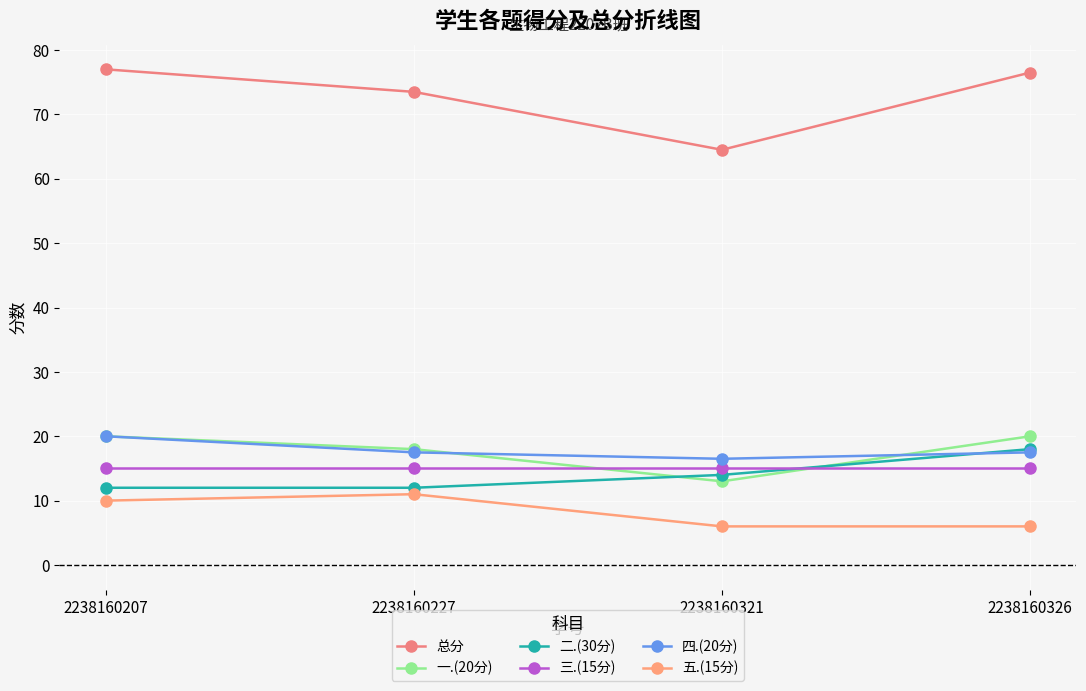

What is the average value of the 五.(15分) series?

8.2